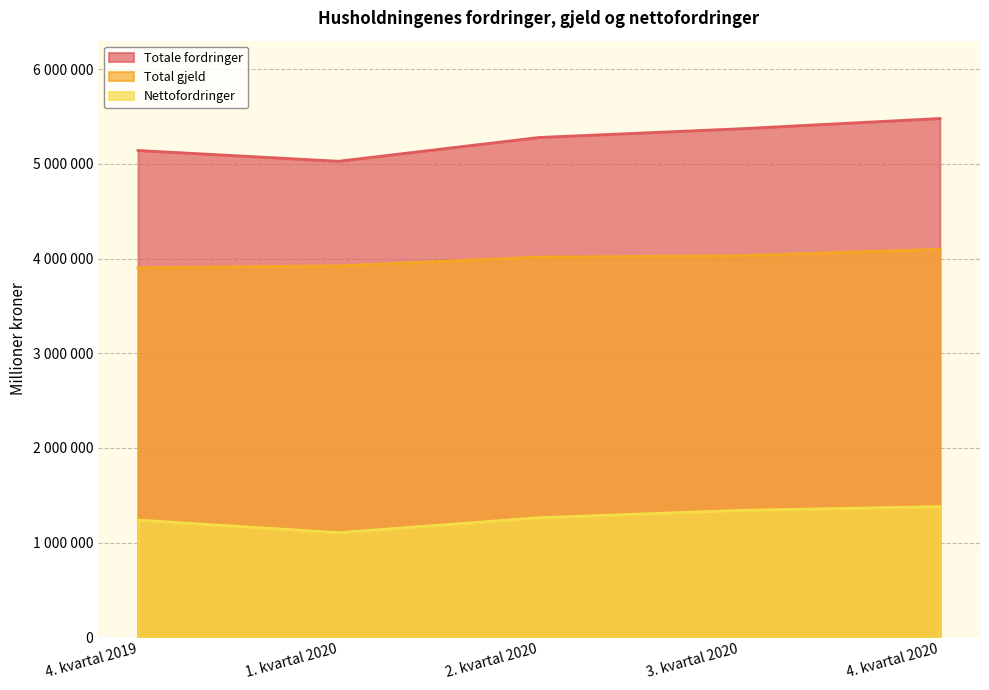

What position from the right is 3. kvartal 2020?

2